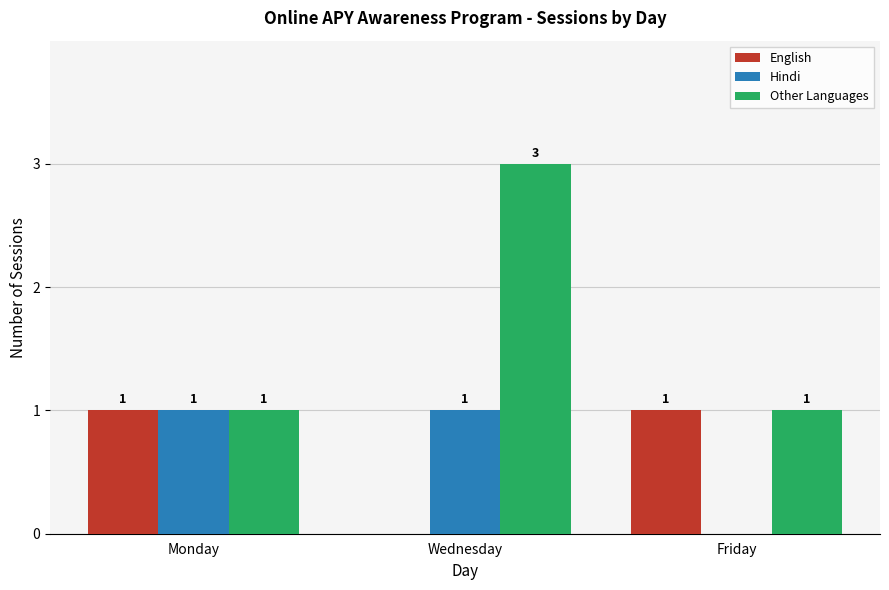

At which label is Hindi closest to 0?

Friday